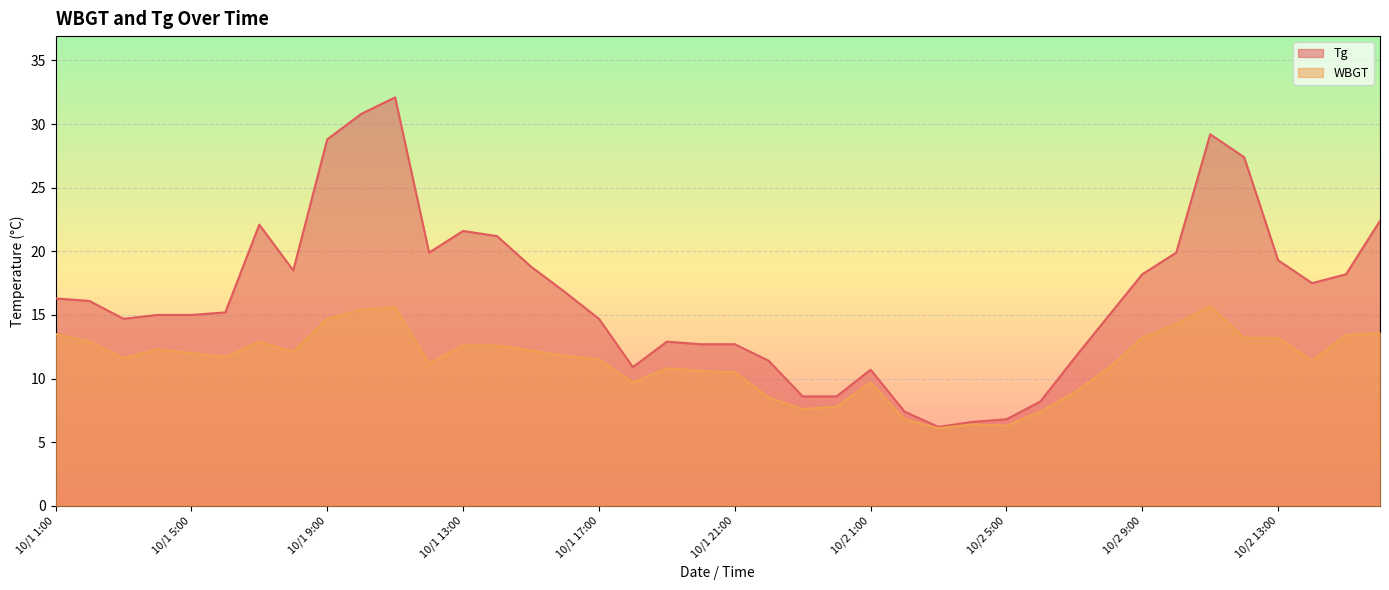

At how many categories does at least one series exceed 20?

9